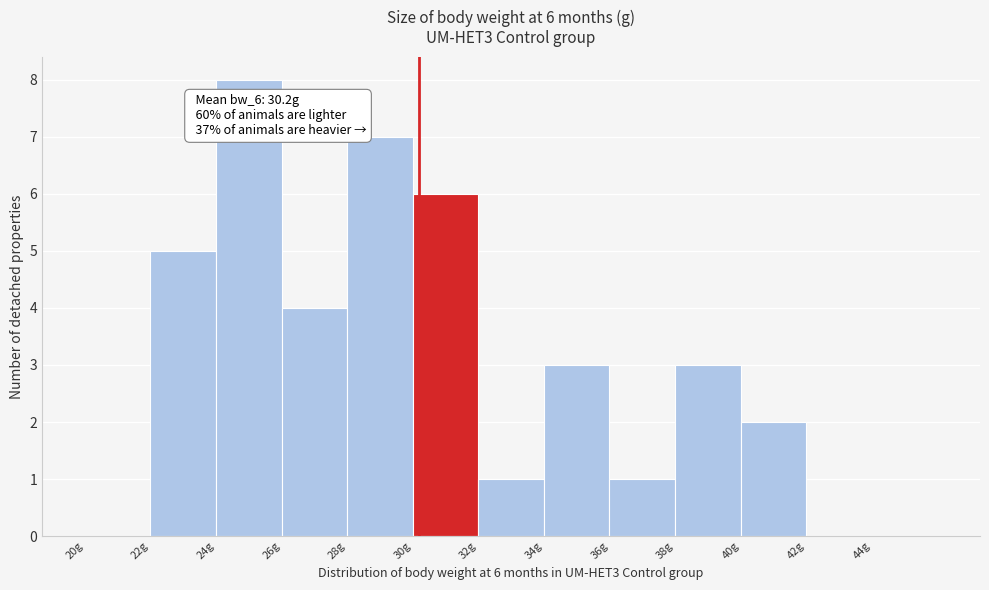

Which range on the x-axis has the tallest bar?

24 to 26